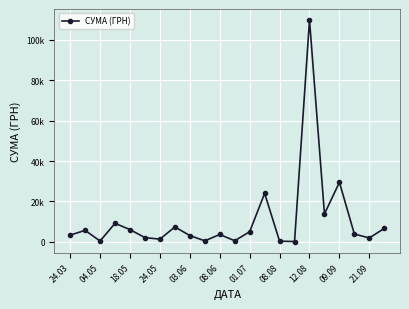

Where is the data nearest to the value 54995?

09.09